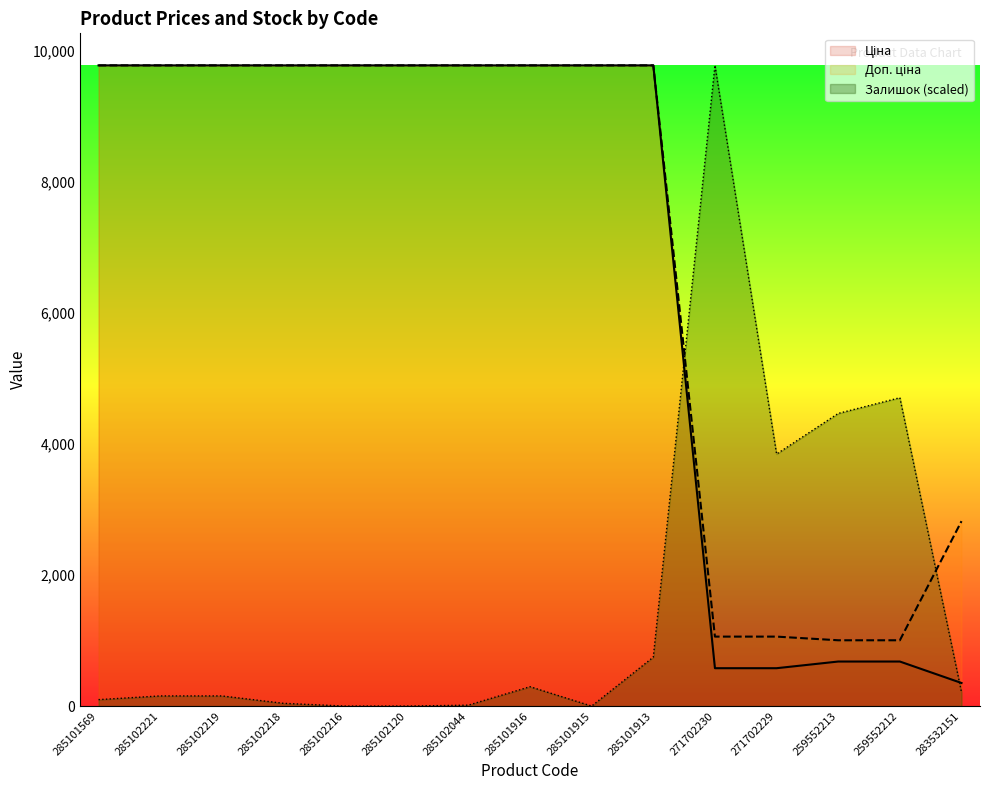

After their last crossing, which series has the higher values: Залишок or Доп. ціна?

Доп. ціна